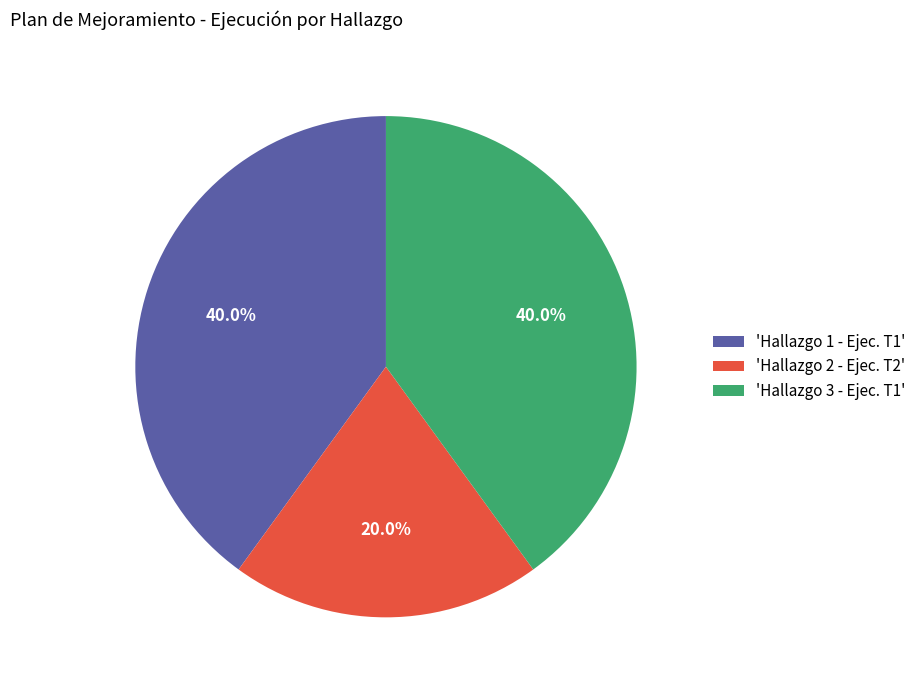

Which has a higher value, 'Hallazgo 1 - Ejec. T1' or 'Hallazgo 2 - Ejec. T2'?

'Hallazgo 1 - Ejec. T1'